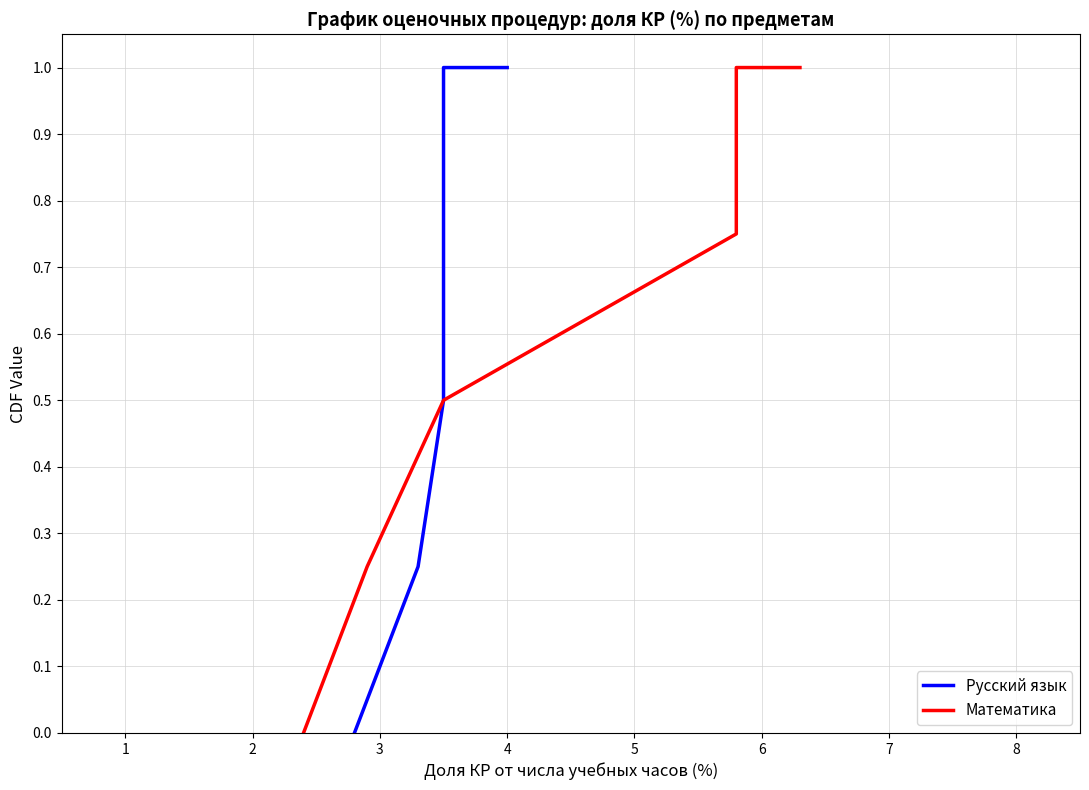

What is the value of the Математика point at the 4th from the left?

0.8